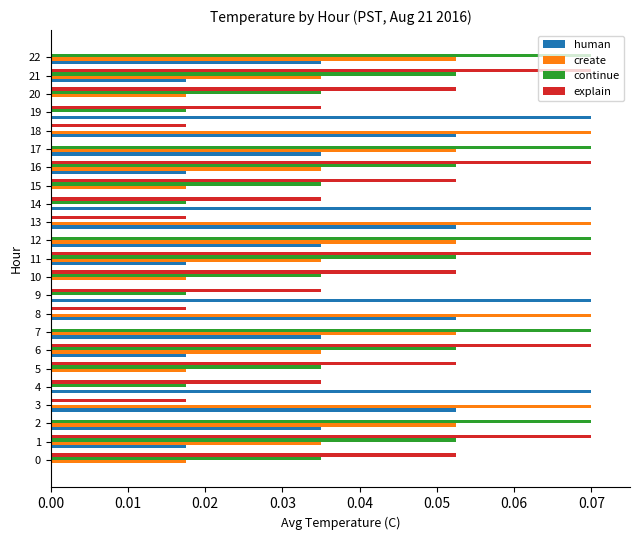

Which series changed the most between 3 and 9?

create